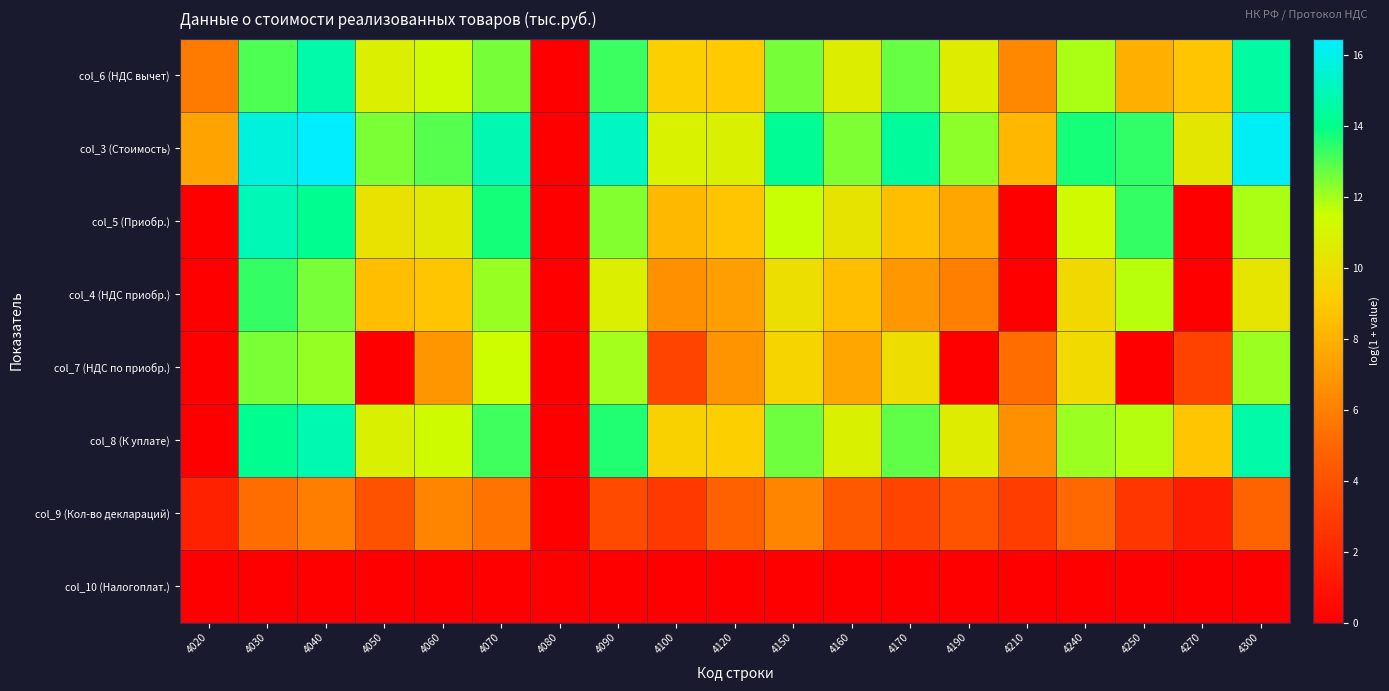

Rank the series by their maximum value, from highest to lowest.

col_3 (Стоимость), col_5 (Приобр.), col_8 (К уплате), col_6 (НДС вычет), col_4 (НДС приобр.), col_7 (НДС по приобр.), col_9 (Кол-во деклараций), col_10 (Налогоплат.)